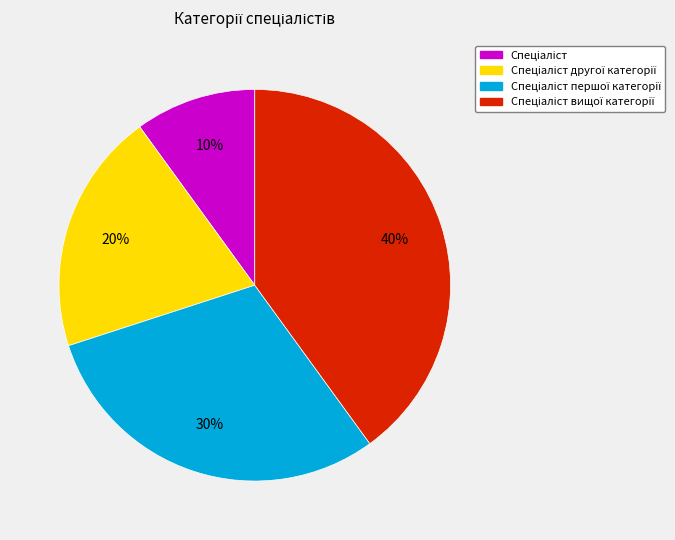

Does any single category account for the majority?

No